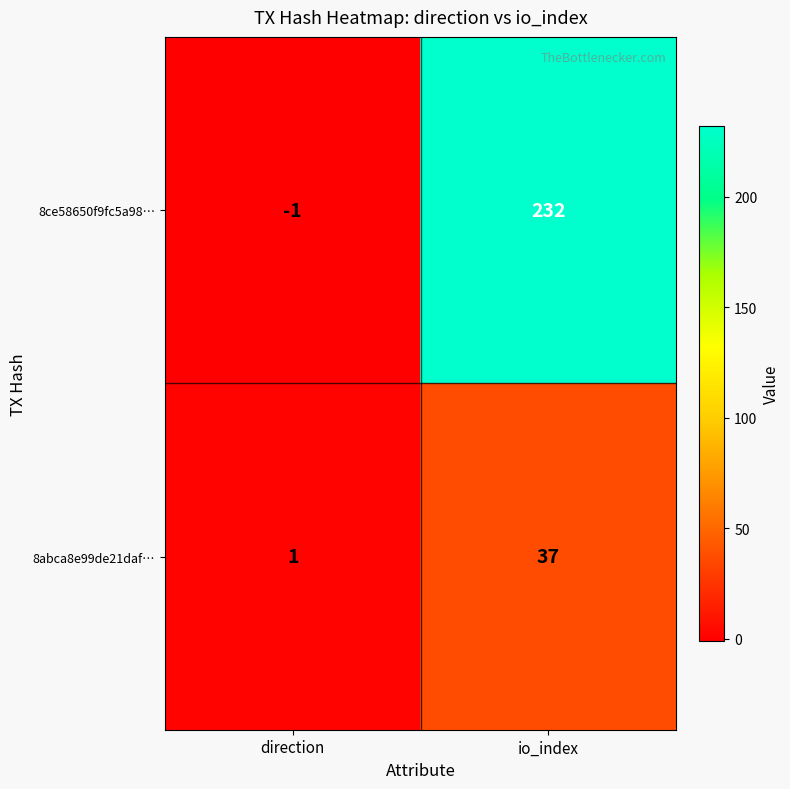

What is the spread (max minus min) of values at io_index?

195